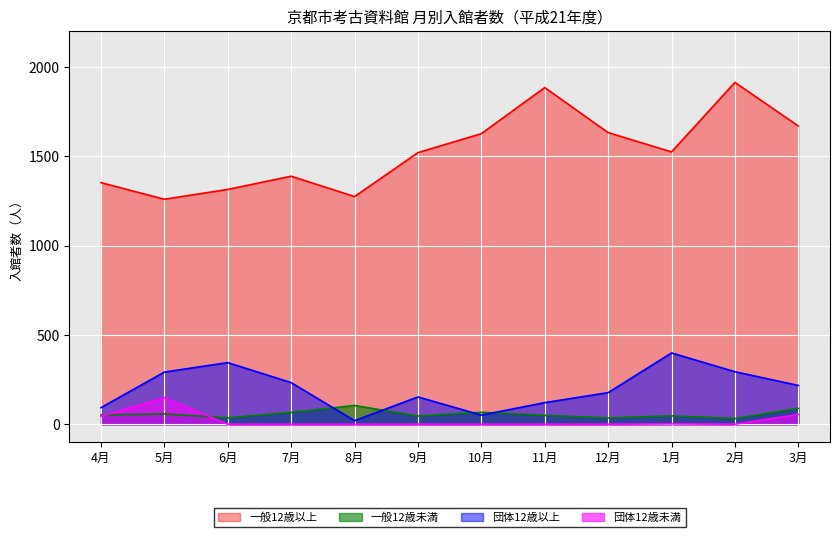

What is the total value across all series at 7月?

1687